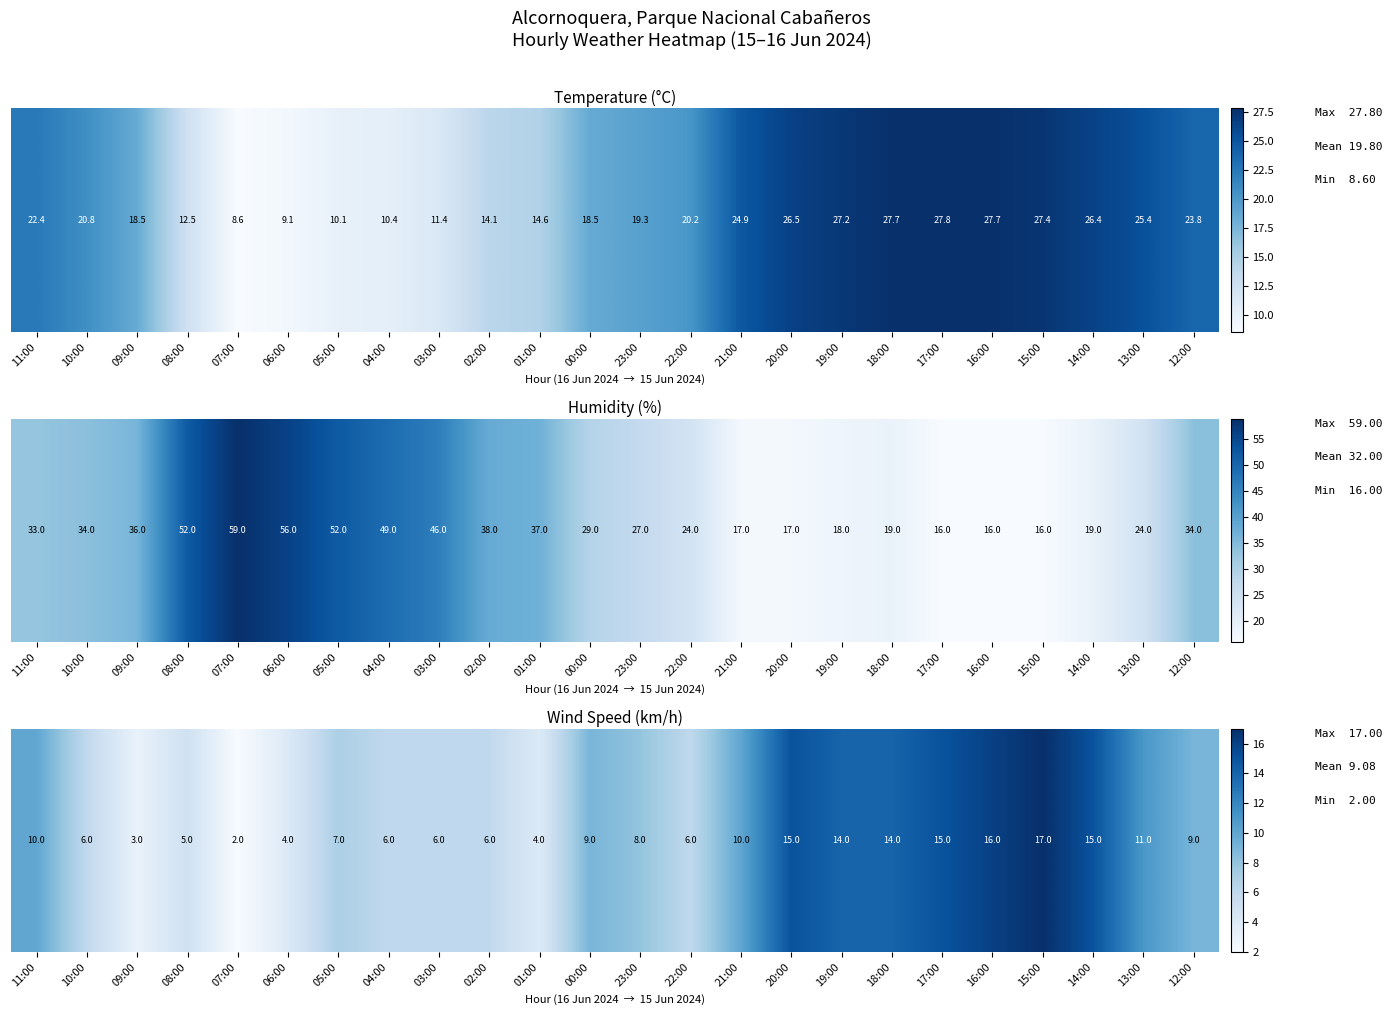

List the labels in order of value, smallest first.

07:00, 09:00, 06:00, 01:00, 08:00, 10:00, 04:00, 03:00, 02:00, 22:00, 05:00, 23:00, 00:00, 12:00, 11:00, 21:00, 13:00, 19:00, 18:00, 20:00, 17:00, 14:00, 16:00, 15:00